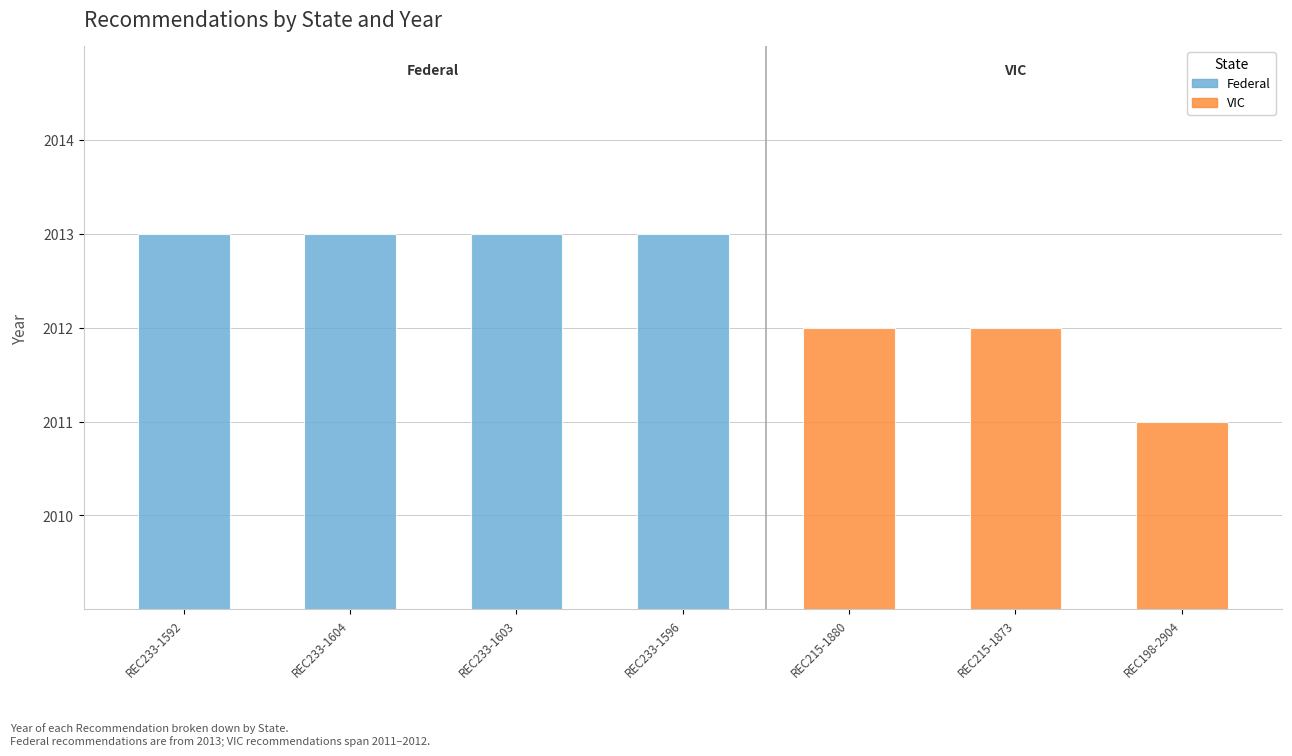

Is it true that the value at REC215-1880 is 1135?

False